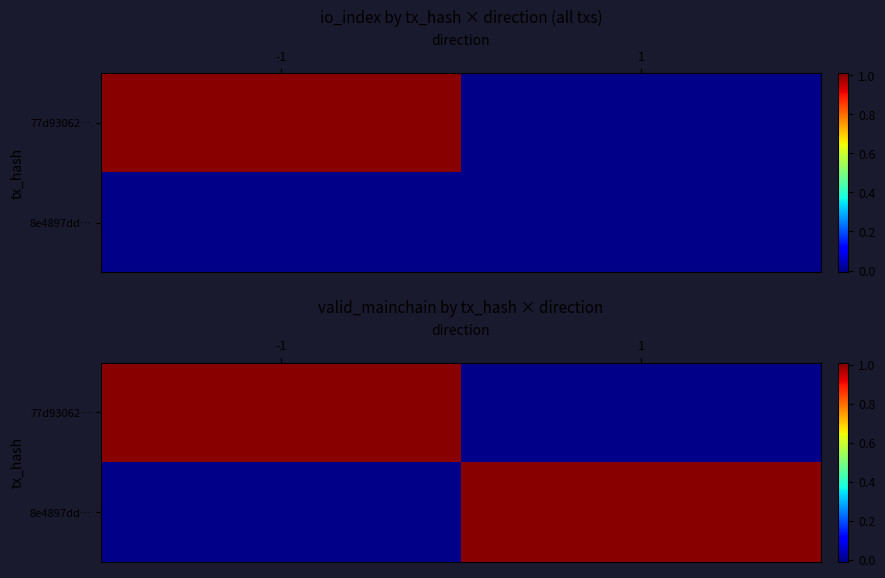

How many values in the 8e4897dd… series are below 1?

1